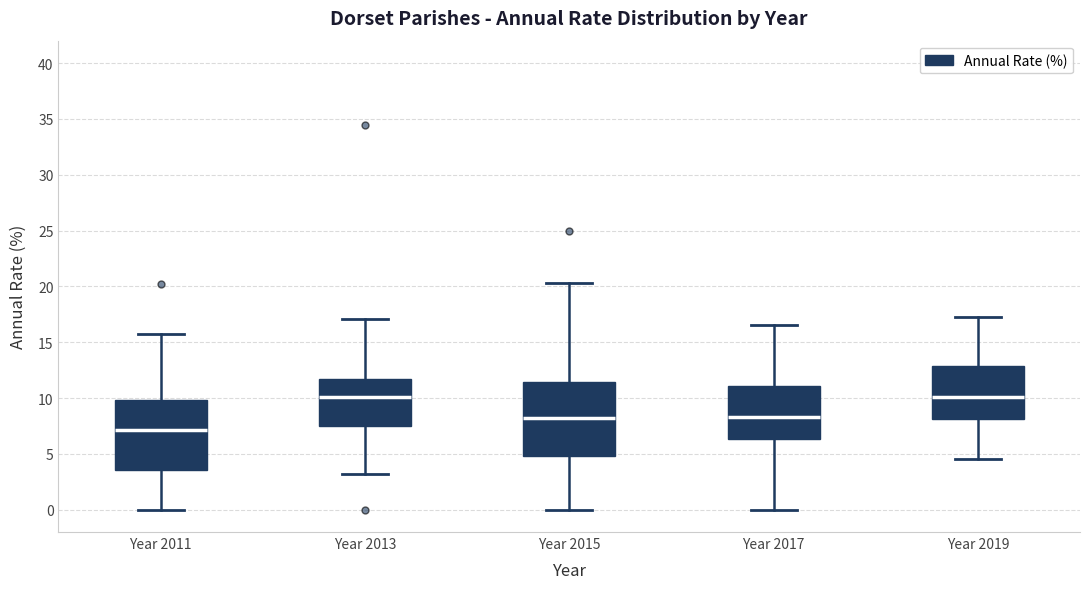

Which box has the lowest median line?

Year 2011